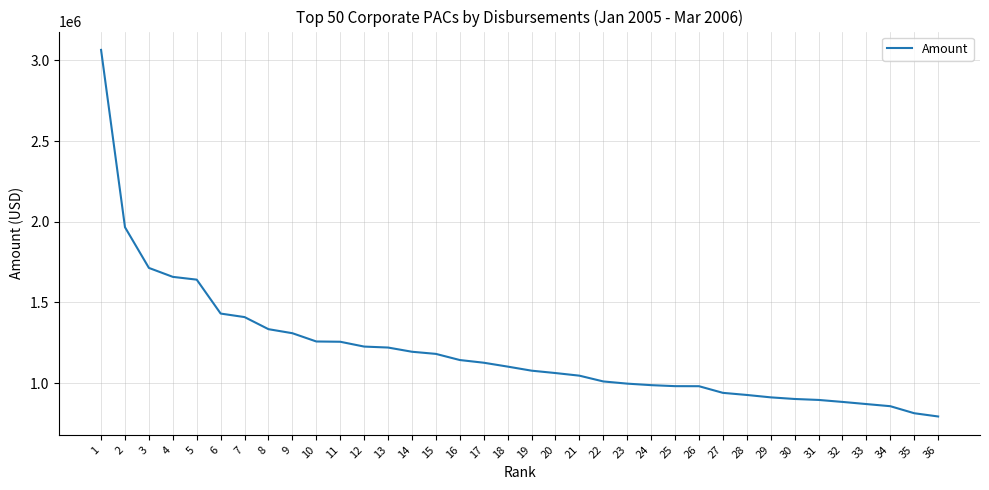

Approximately how many times larger is the value at 16 compared to 21?

1.1